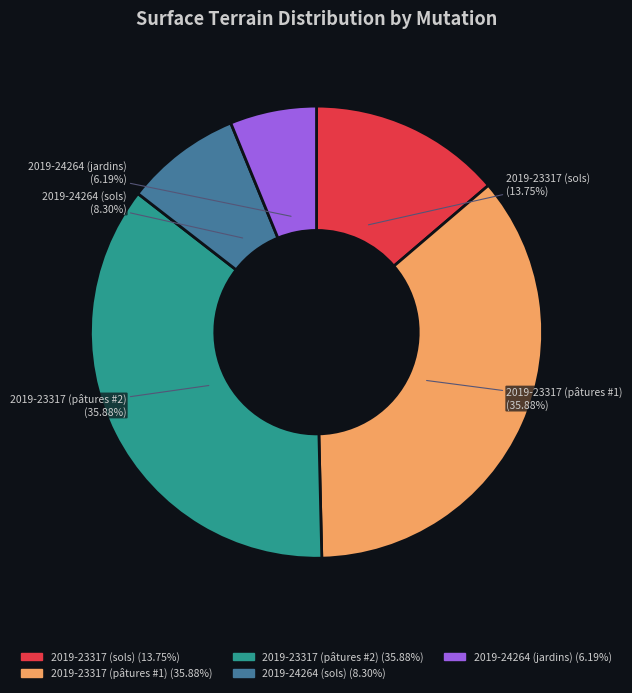

What is the change in value from 2019-23317 (pâtures #2) to 2019-24264 (sols)?

-1514